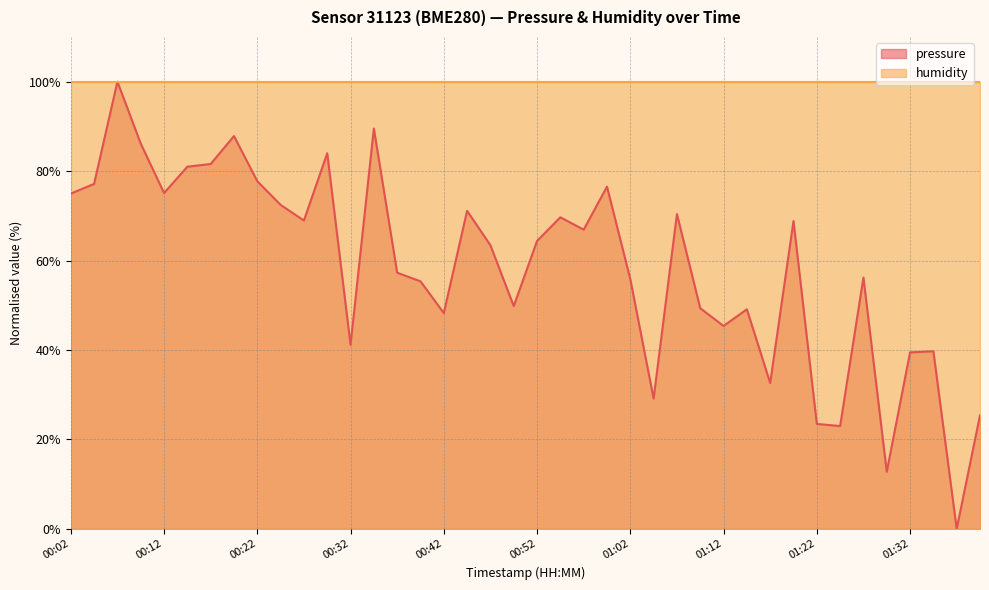

At which label does the data first exceed 64?

00:02